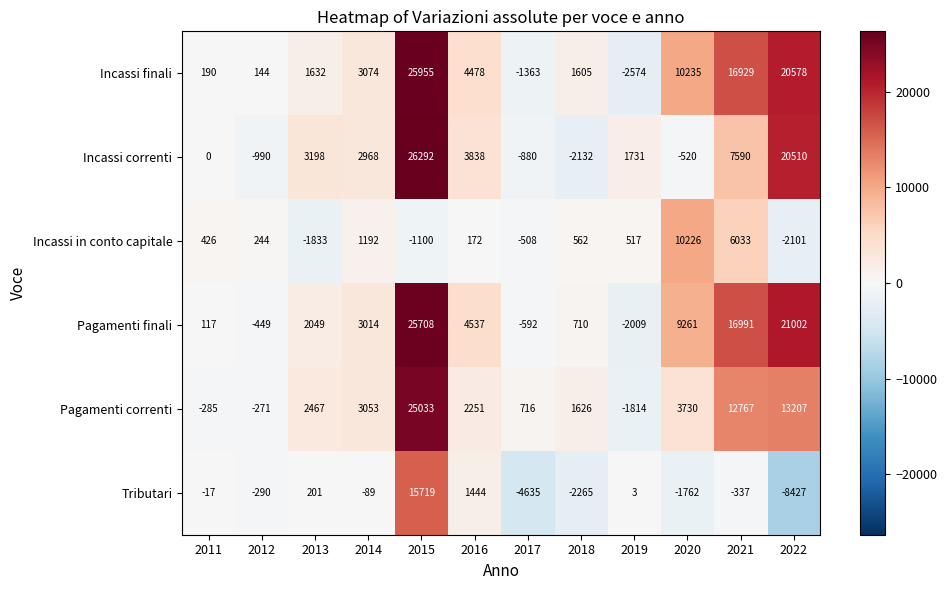

List the series in order of their peak value, highest first.

Incassi correnti, Incassi finali, Pagamenti finali, Pagamenti correnti, Tributari, Incassi in conto capitale